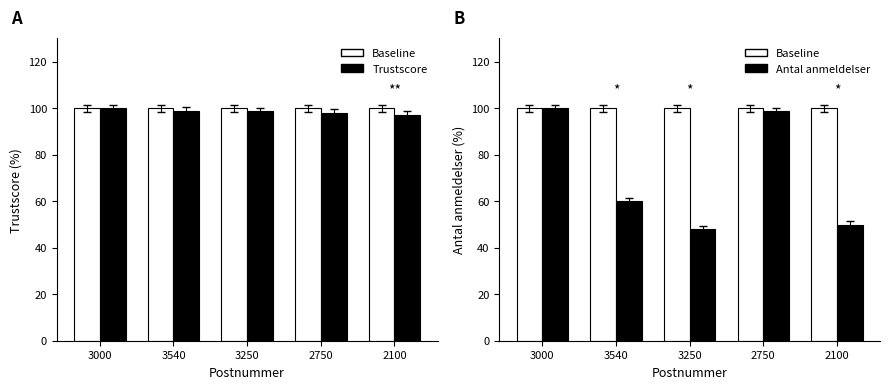

At which label does Trustscore (norm.) reach its peak?

3000